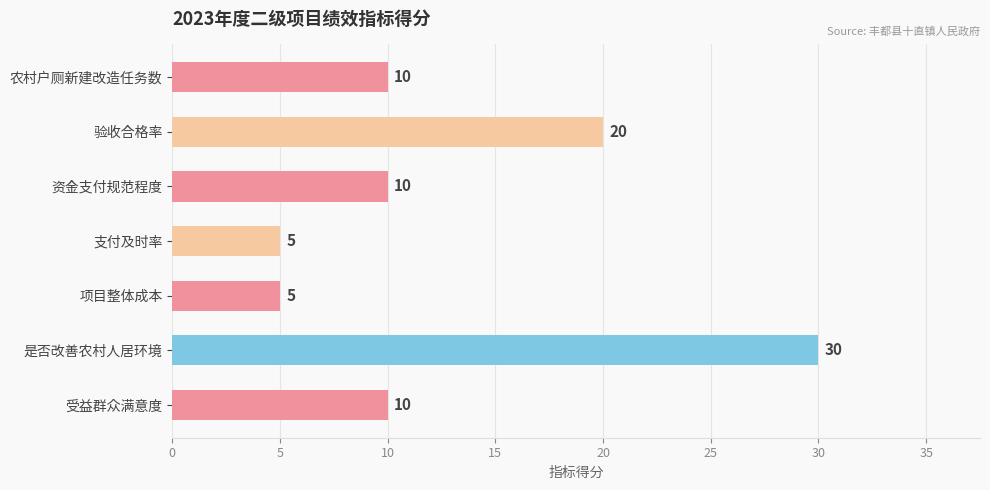

What is the minimum value shown in the chart?

5